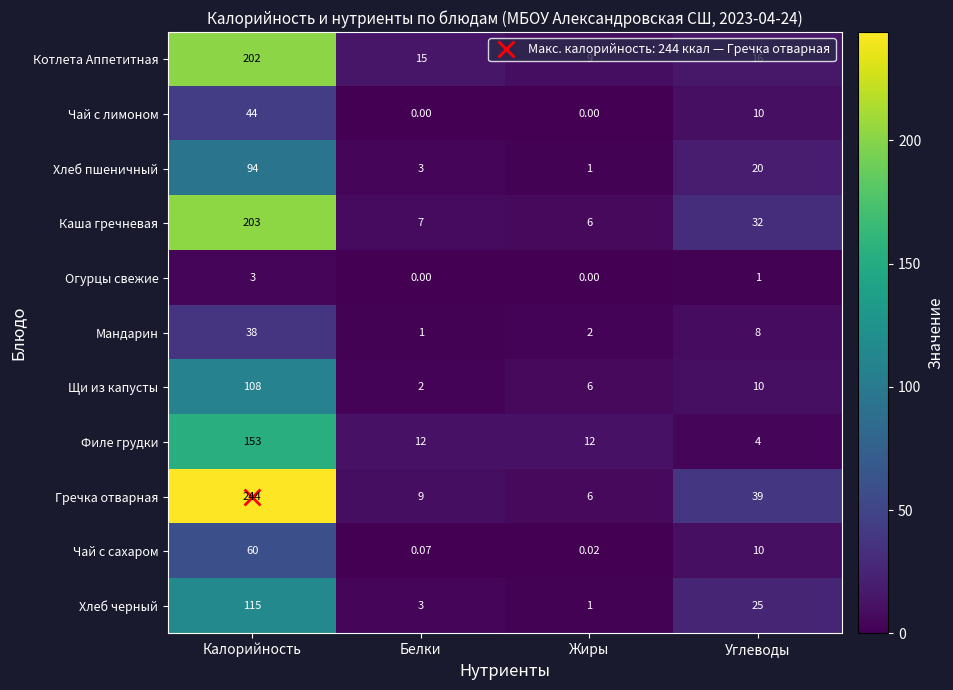

Which series changed the most between Калорийность and Жиры?

Гречка отварная